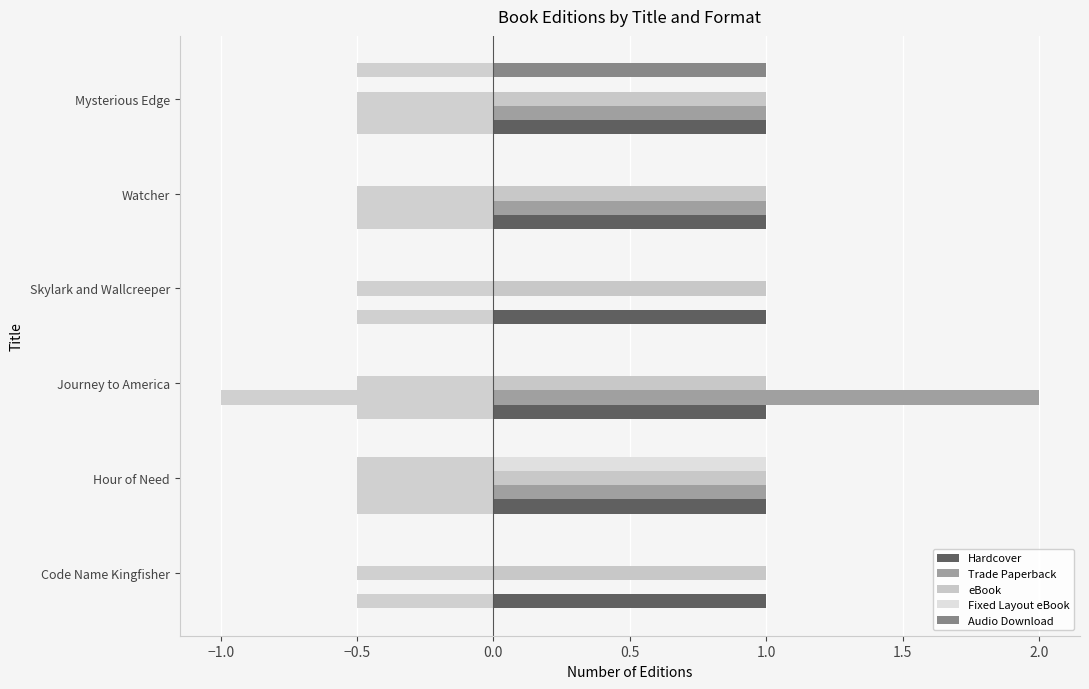

At which label does Fixed Layout eBook reach its peak?

Hour of Need